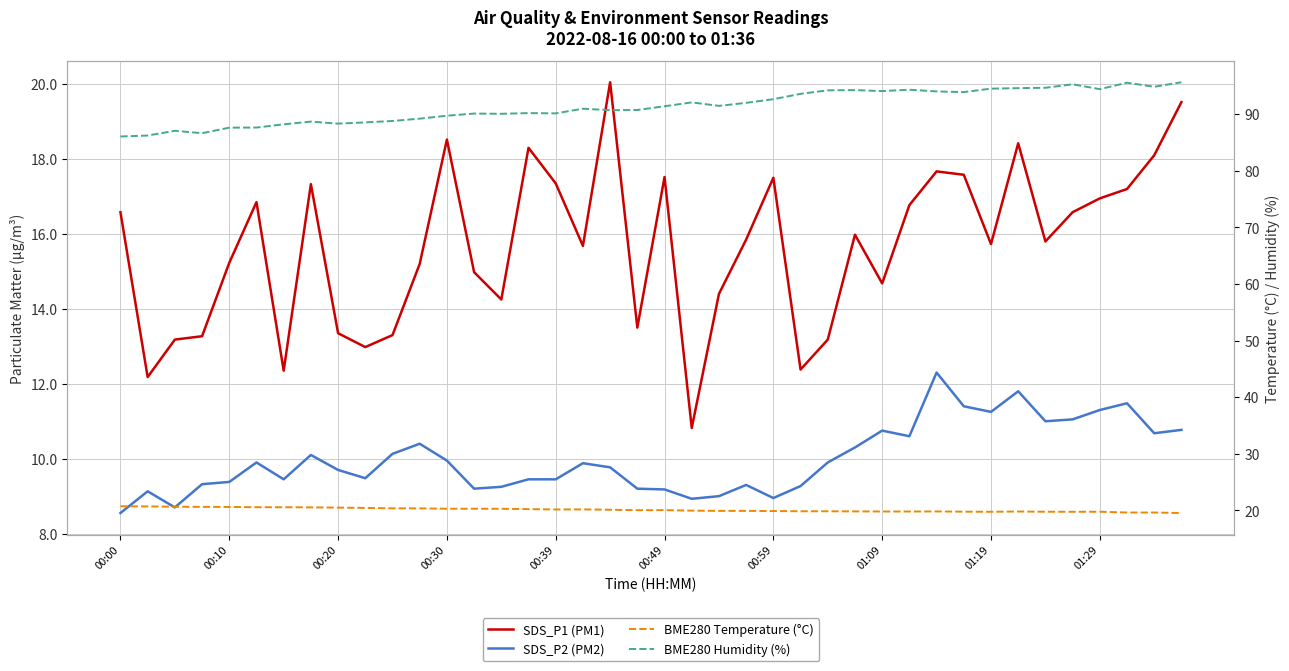

True or false: BME280 Humidity (%) and SDS_P2 (PM2) cross at least once.

False